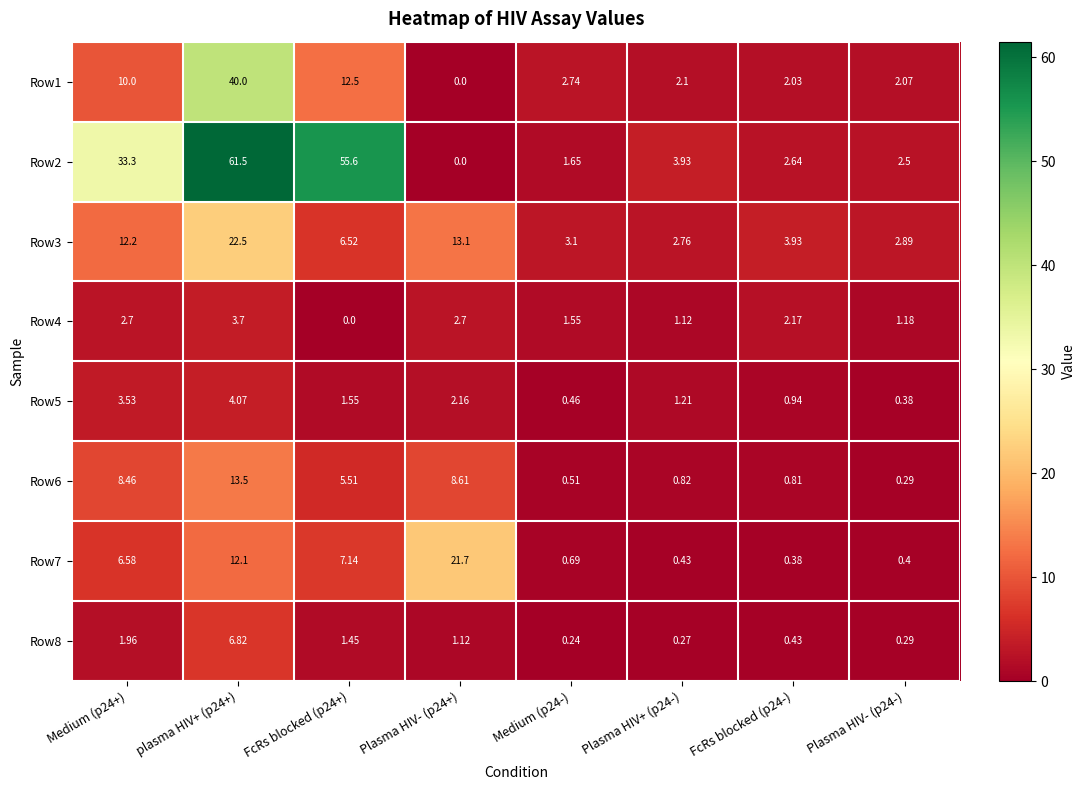

Is the value of Row8 at plasma HIV+ (p24+) greater than the value of Row2 at plasma HIV+ (p24+)?

No